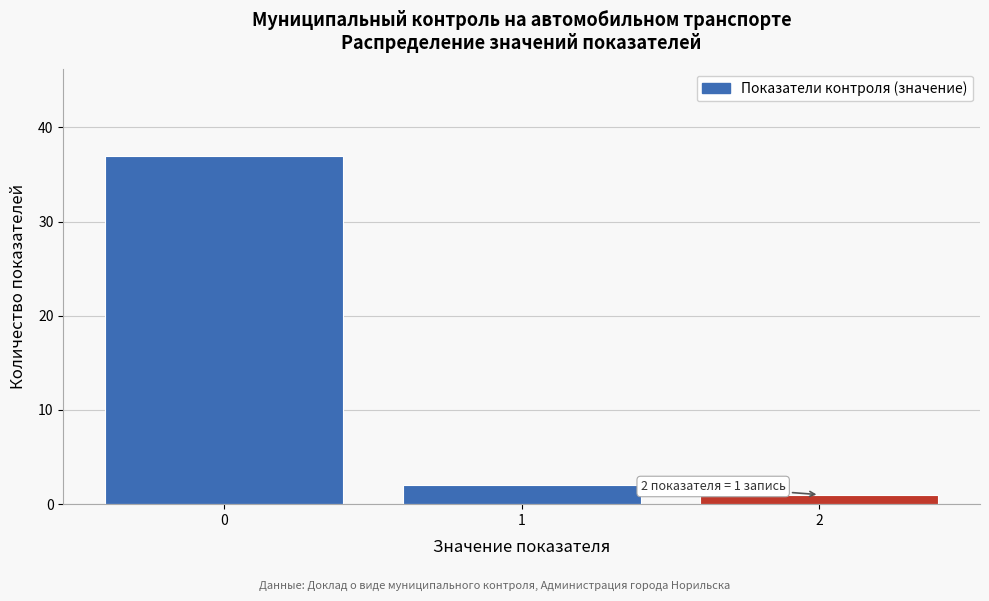

Reading left to right, list all the values displayed in this chart.

0=37	1=2	2=1